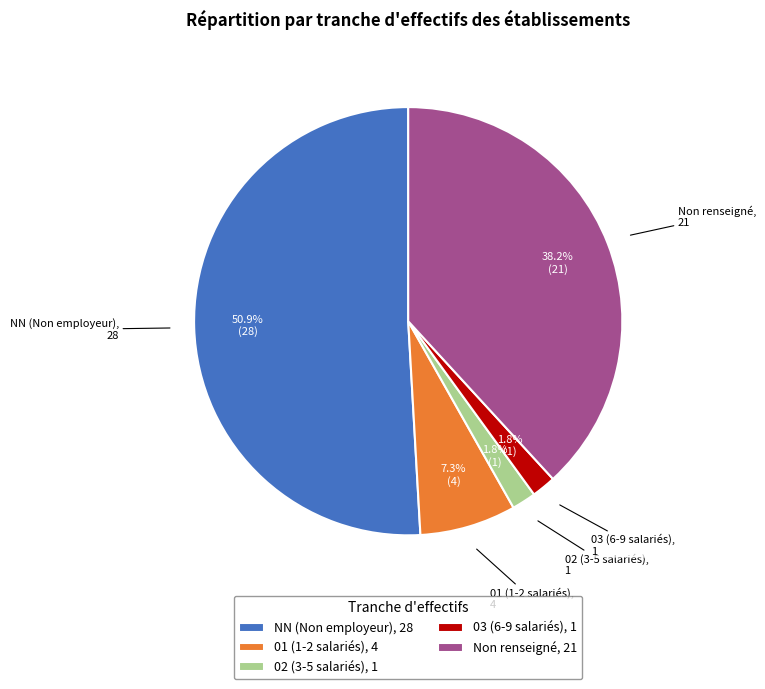

Which slice represents more than half of the pie?

NN (Non employeur)